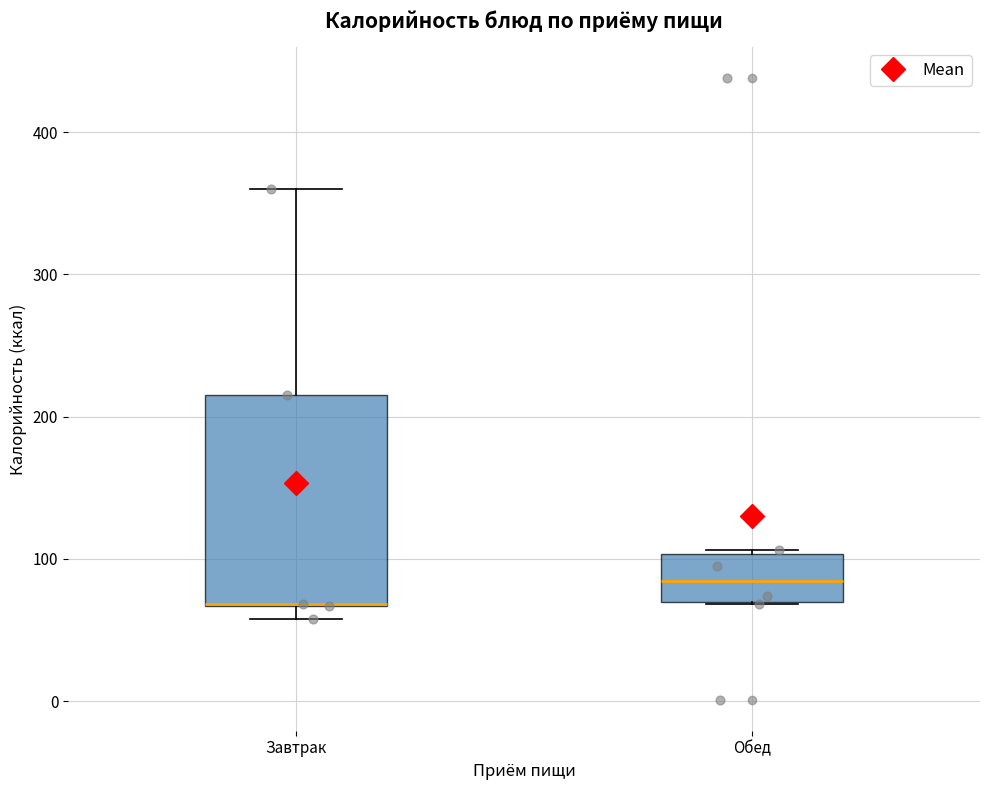

Reading left to right, transcribe this box plot: for each box, give where its median line is, the range the box spans, and where its two whiskers end, as read against the y-axis. The values are not printed on the chart, so give them approximately, as read against the axis.

Завтрак: median 70 (drawn on the box's lower edge), box 70 to 220, whiskers 60 to 360
Обед: median 80, box 70 to 100, whiskers 70 to 110